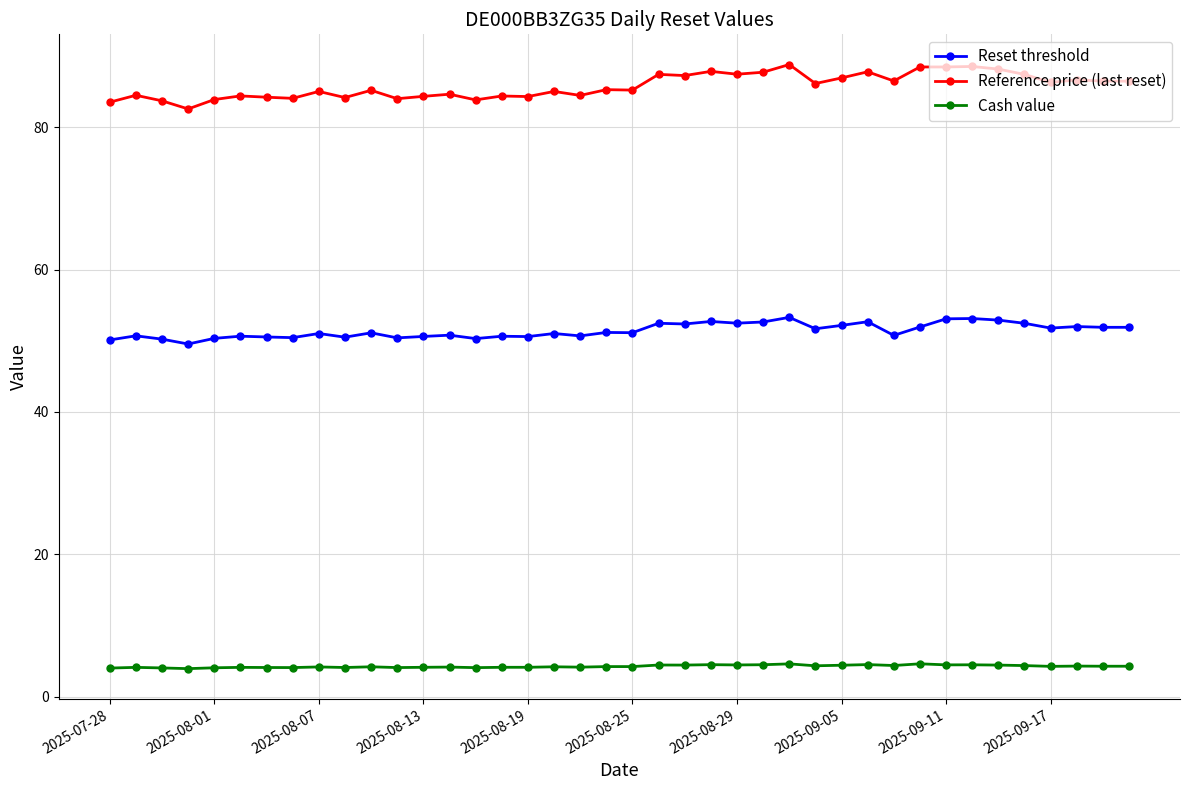

What is the minimum value for Reset threshold?

49.5